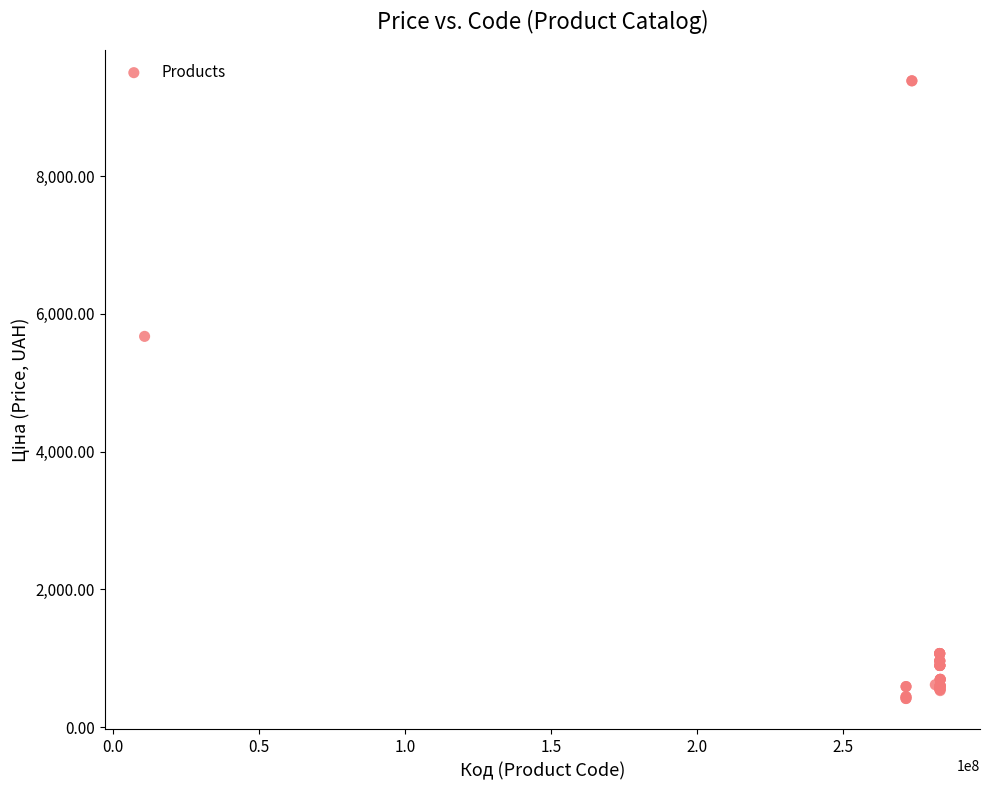

What Y value in the scatter plot is closest to 4900?

5673.8